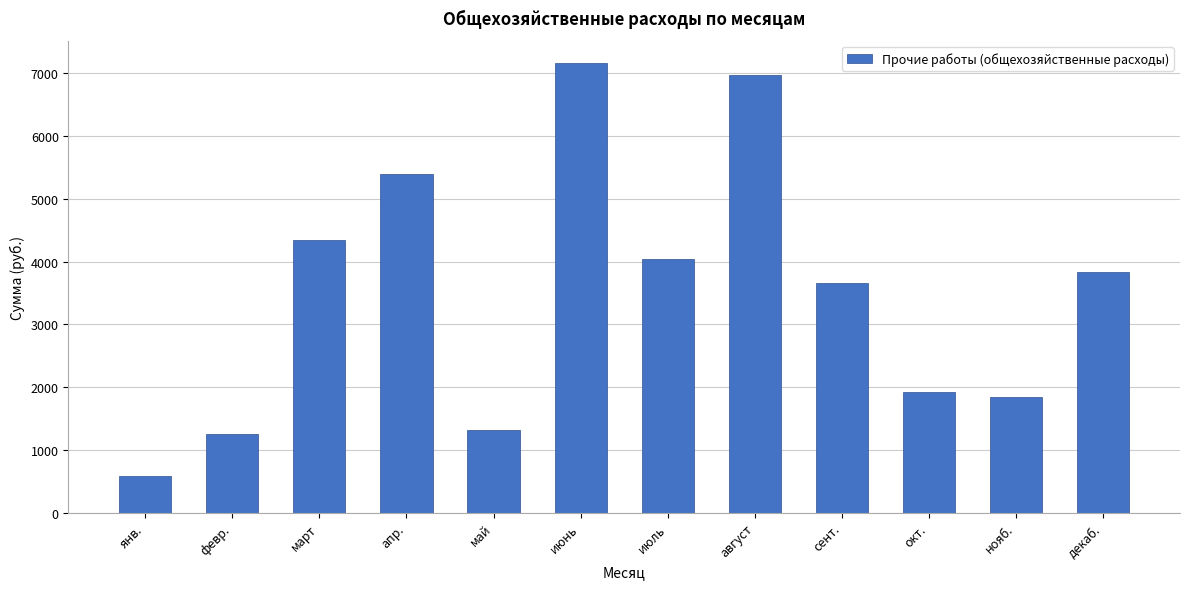

Reading left to right, what are all the values shown in this chart?

588.0	1252.2	4344.3	5398.6	1324.2	7158.0	4038.7	6974.1	3659.6	1919.7	1846.8	3834.5